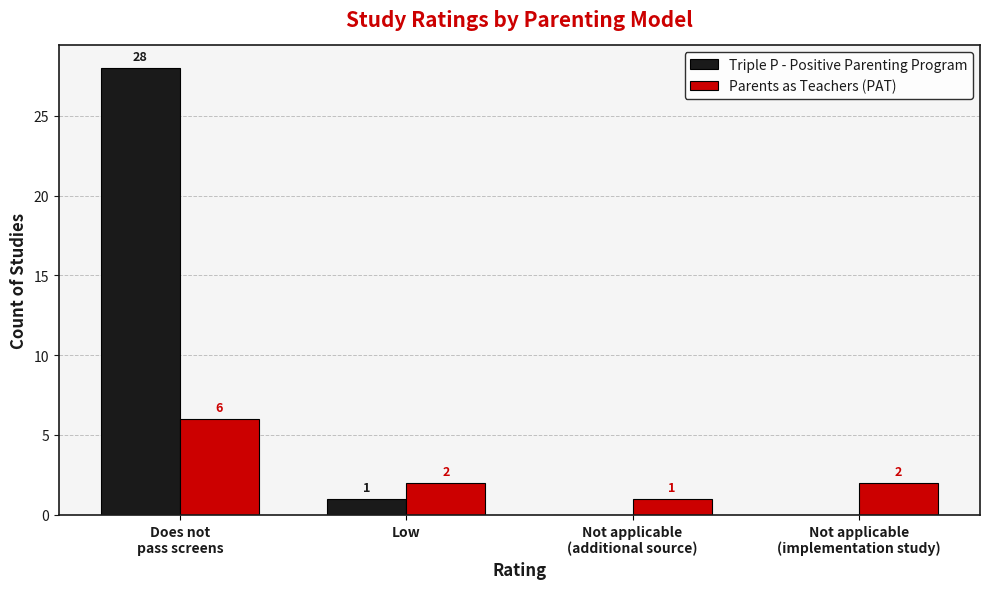

Reading left to right, transcribe all the data shown in this chart.

Triple P - Positive Parenting Program: Does not
pass screens=28	Low=1	Not applicable
(additional source)=0	Not applicable
(implementation study)=0
Parents as Teachers (PAT): Does not
pass screens=6	Low=2	Not applicable
(additional source)=1	Not applicable
(implementation study)=2